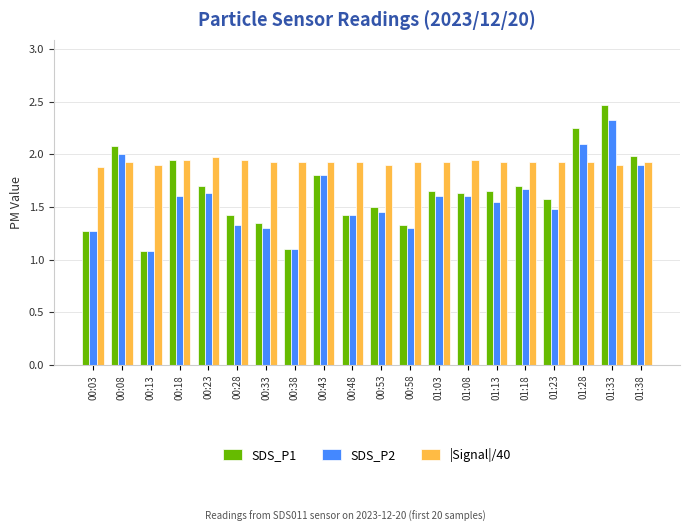

Rank the series by their average value, from highest to lowest.

|Signal|/40, SDS_P1, SDS_P2